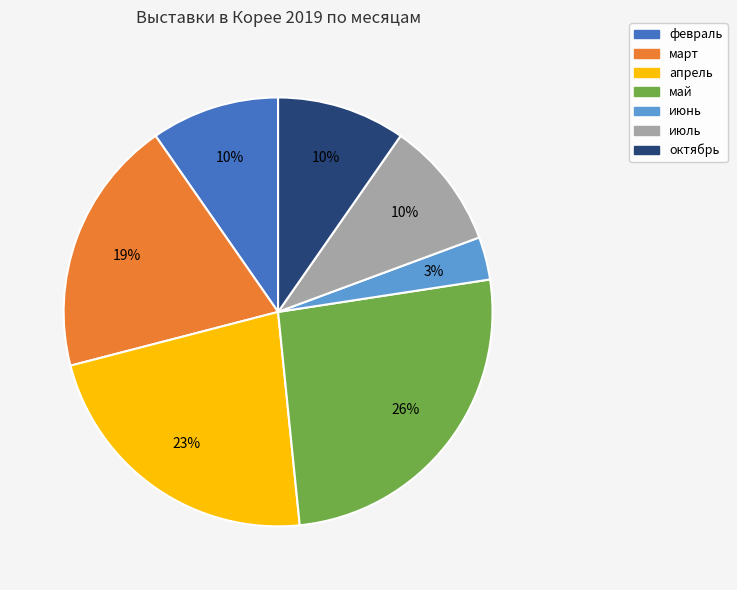

Approximately how many times larger is the value at октябрь compared to март?

0.5